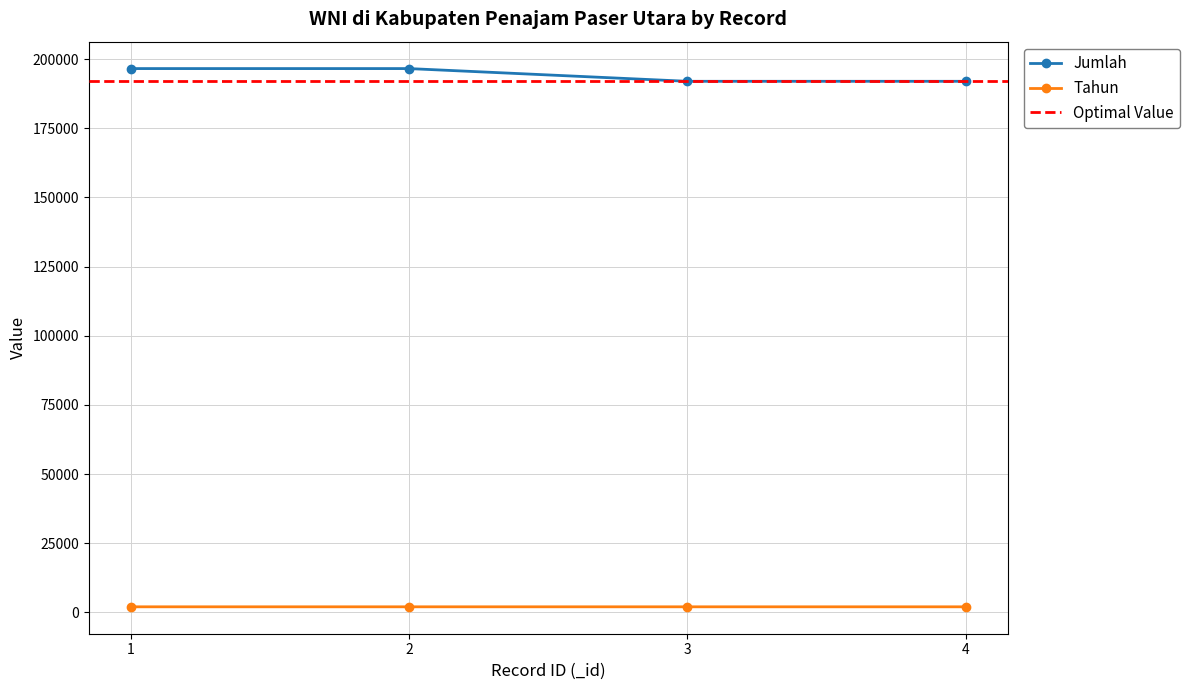

How many lines are shown in the chart?

2